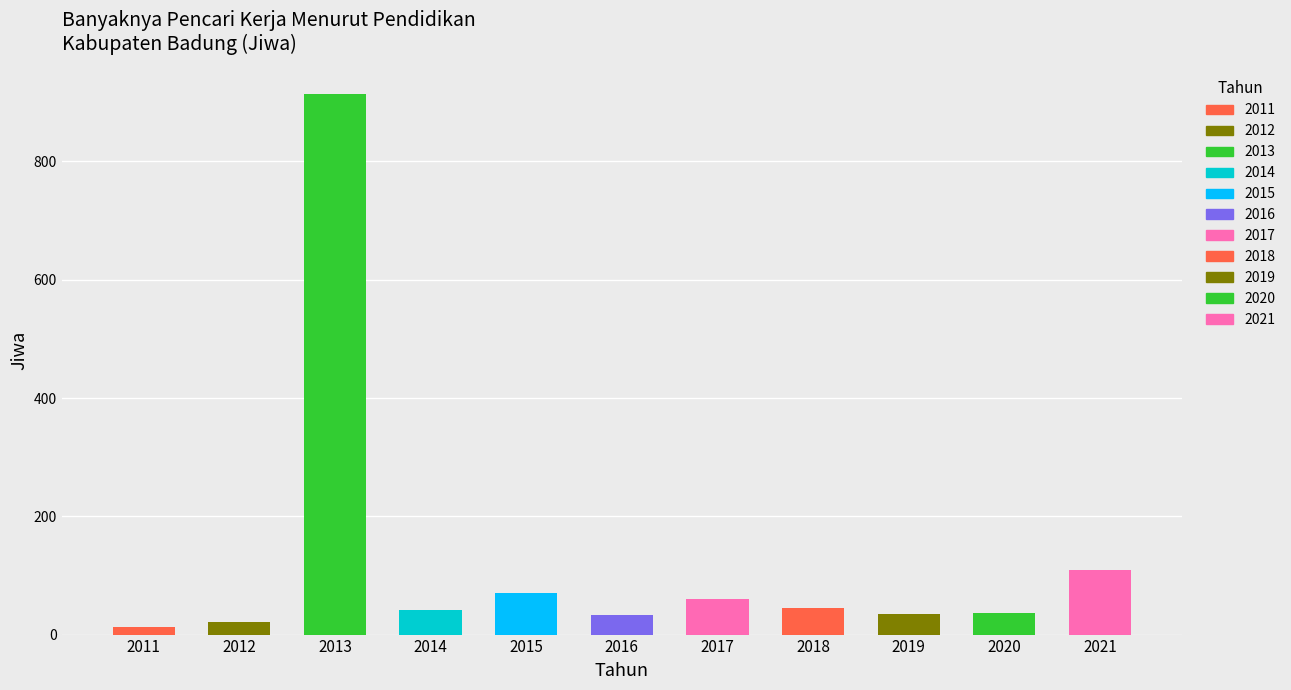

What is the smallest value displayed?

13